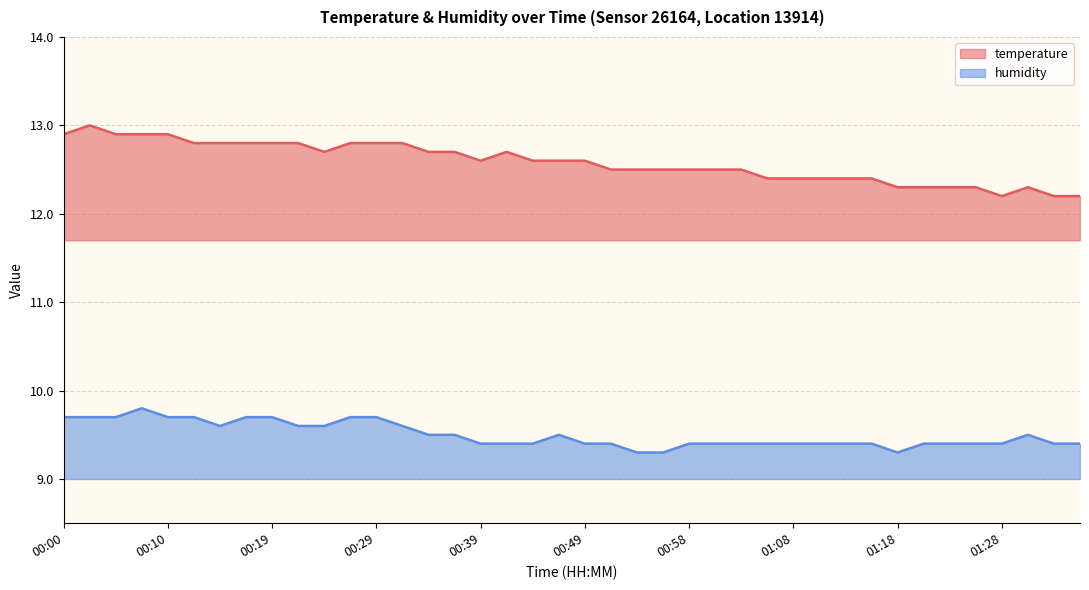

What is the sum of the humidity values at 01:13 and 00:46?

18.9